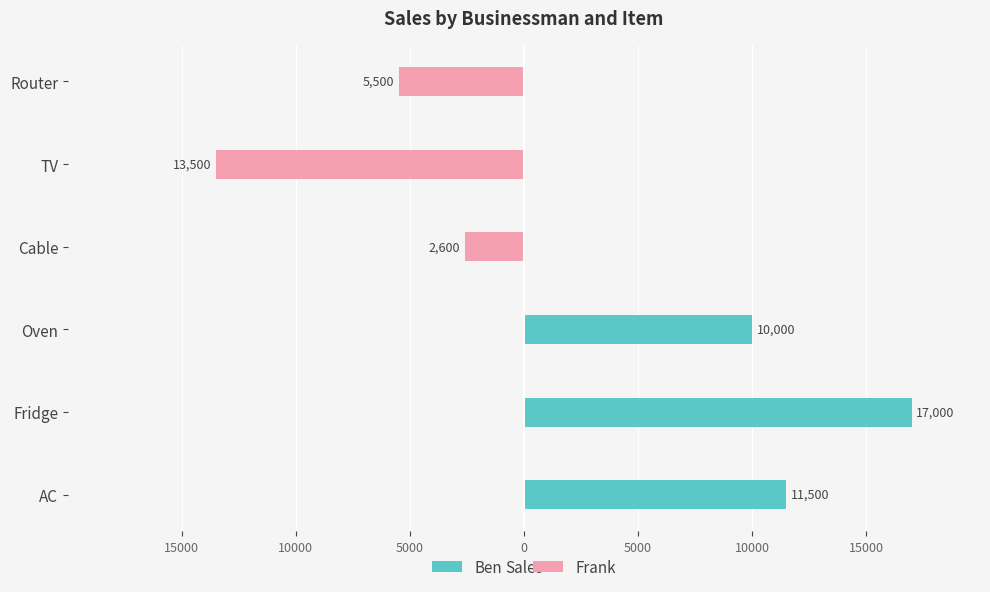

What are all the series names shown in the legend?

Ben, Frank